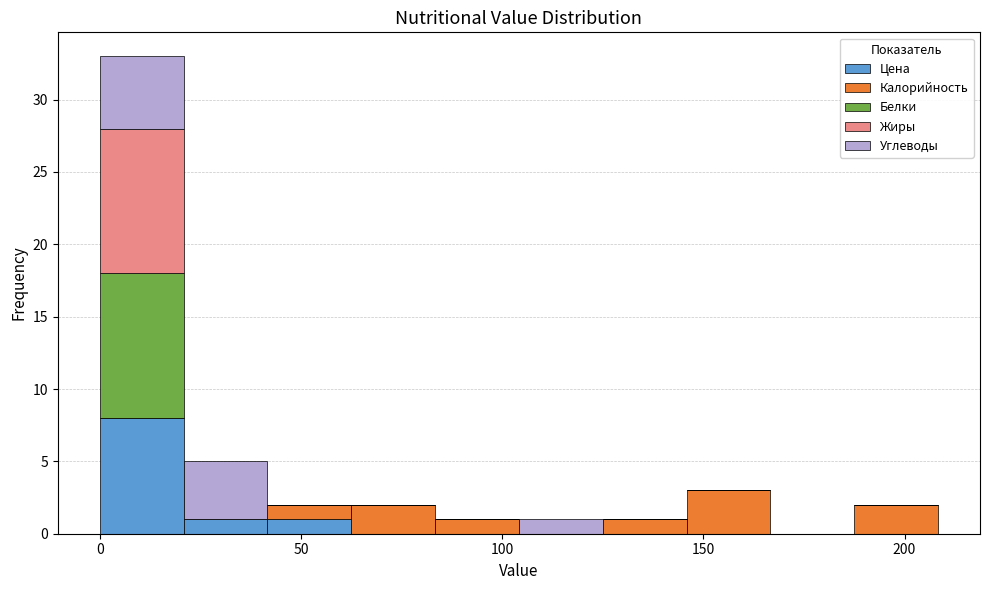

Reading left to right, transcribe this chart: for each stacked bar, give the range it covers on the x-axis and its total height. Neither the bar edges nor the heights are printed on the chart, so give them approximately, as read against the axes.

0 to 20: 33
20 to 40: 5
40 to 65: 2
65 to 85: 2
85 to 105: 1
105 to 125: 1
125 to 145: 1
145 to 165: 3
165 to 190: 0
190 to 210: 2